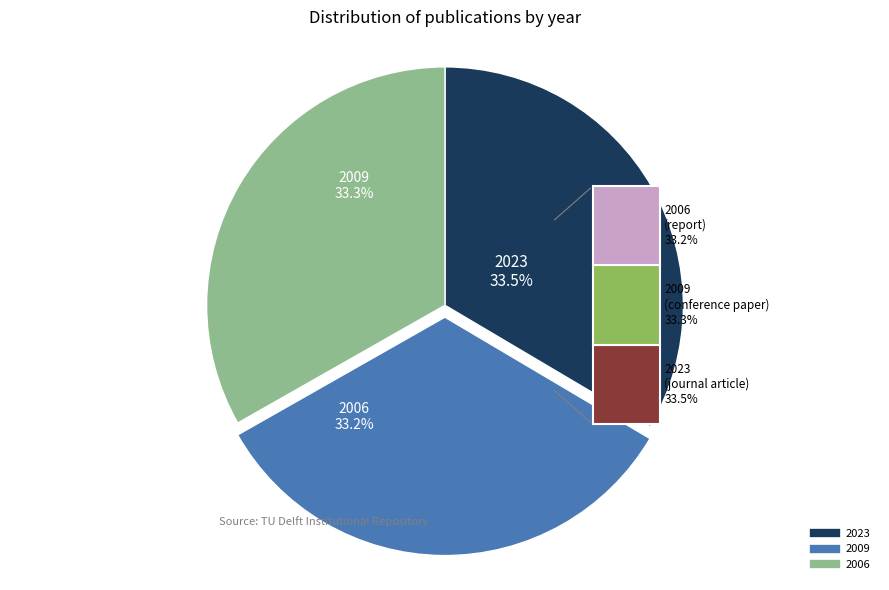

Which slice is the smallest?

2006